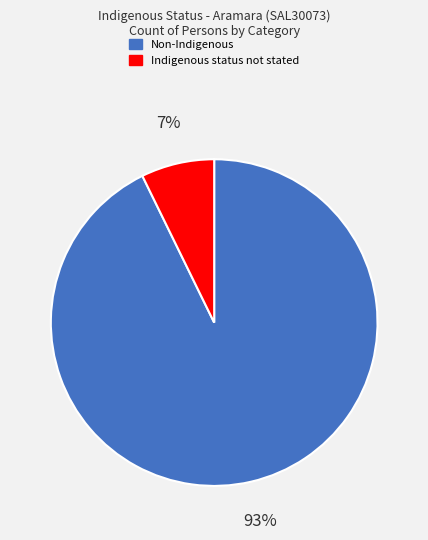

True or false: Indigenous status not stated accounts for 7% of the total.

True